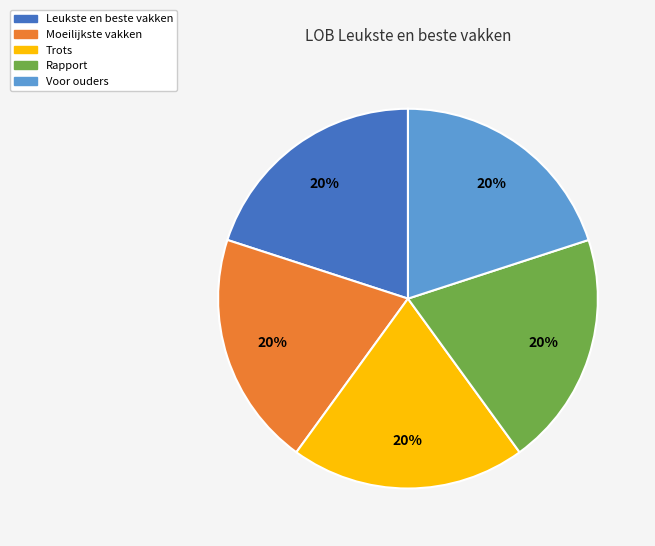

Is it true that Leukste en beste vakken is 6% of the pie?

False